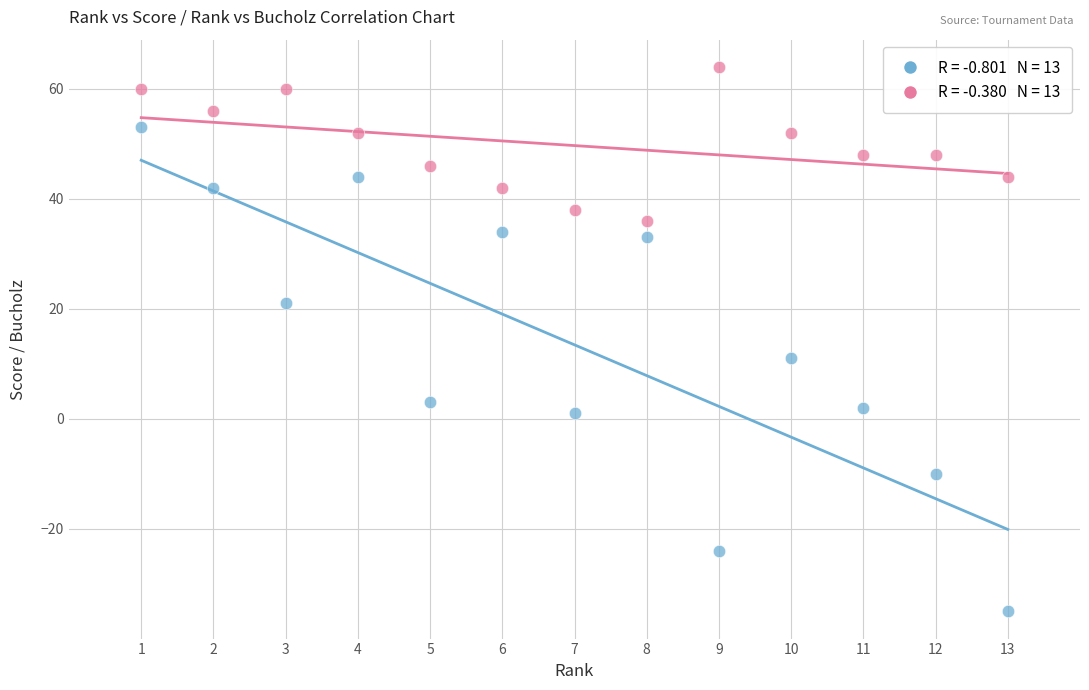

Across all data points, what is the range of X values (max minus min)?

12